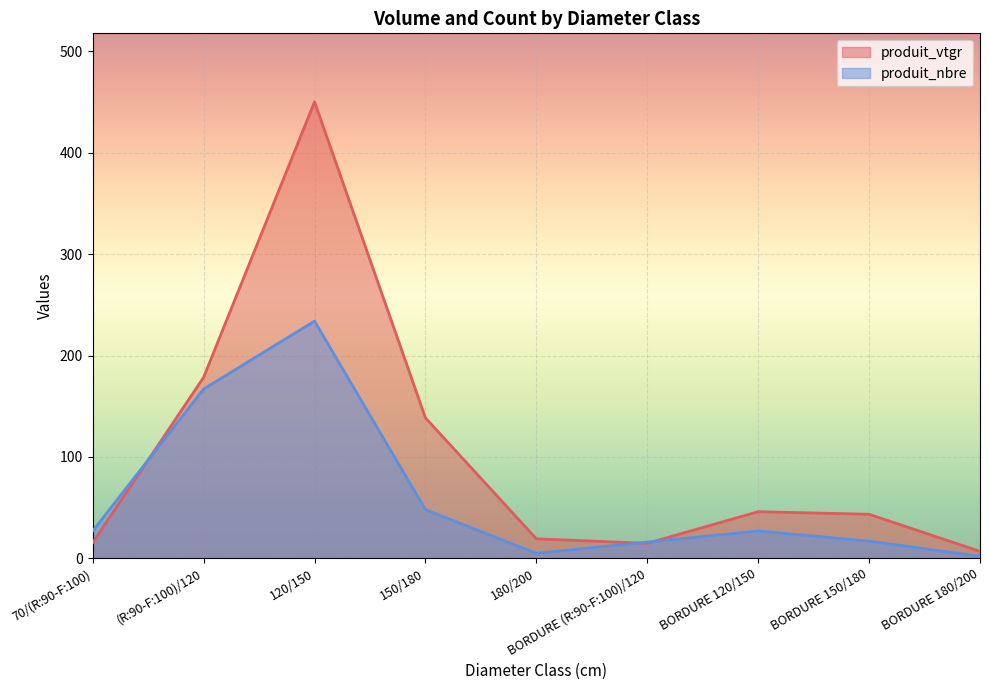

How many data points does each series have?

9